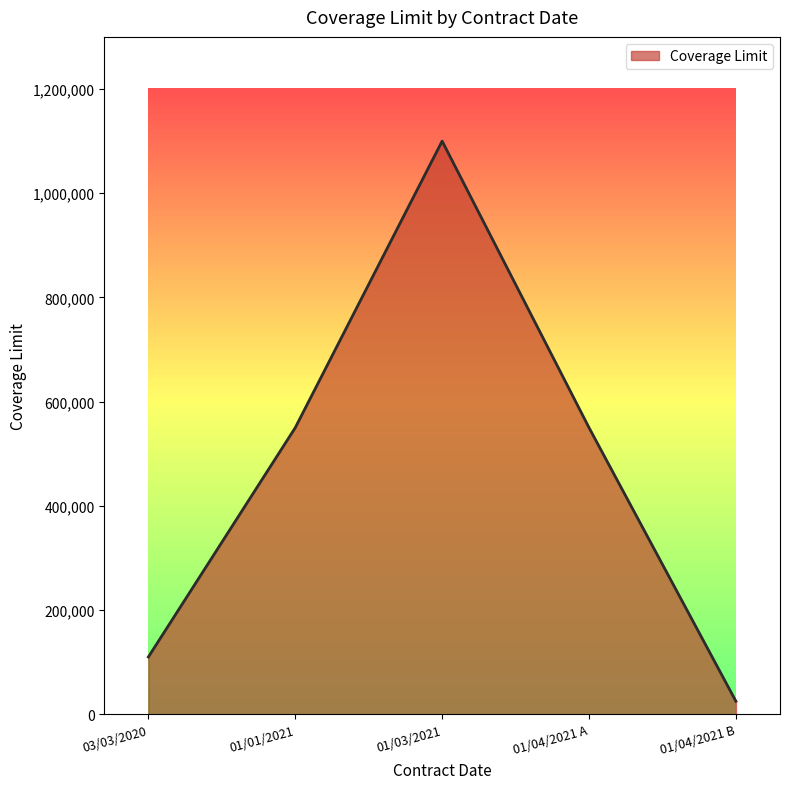

What is the difference between the second highest and minimum values?

525000